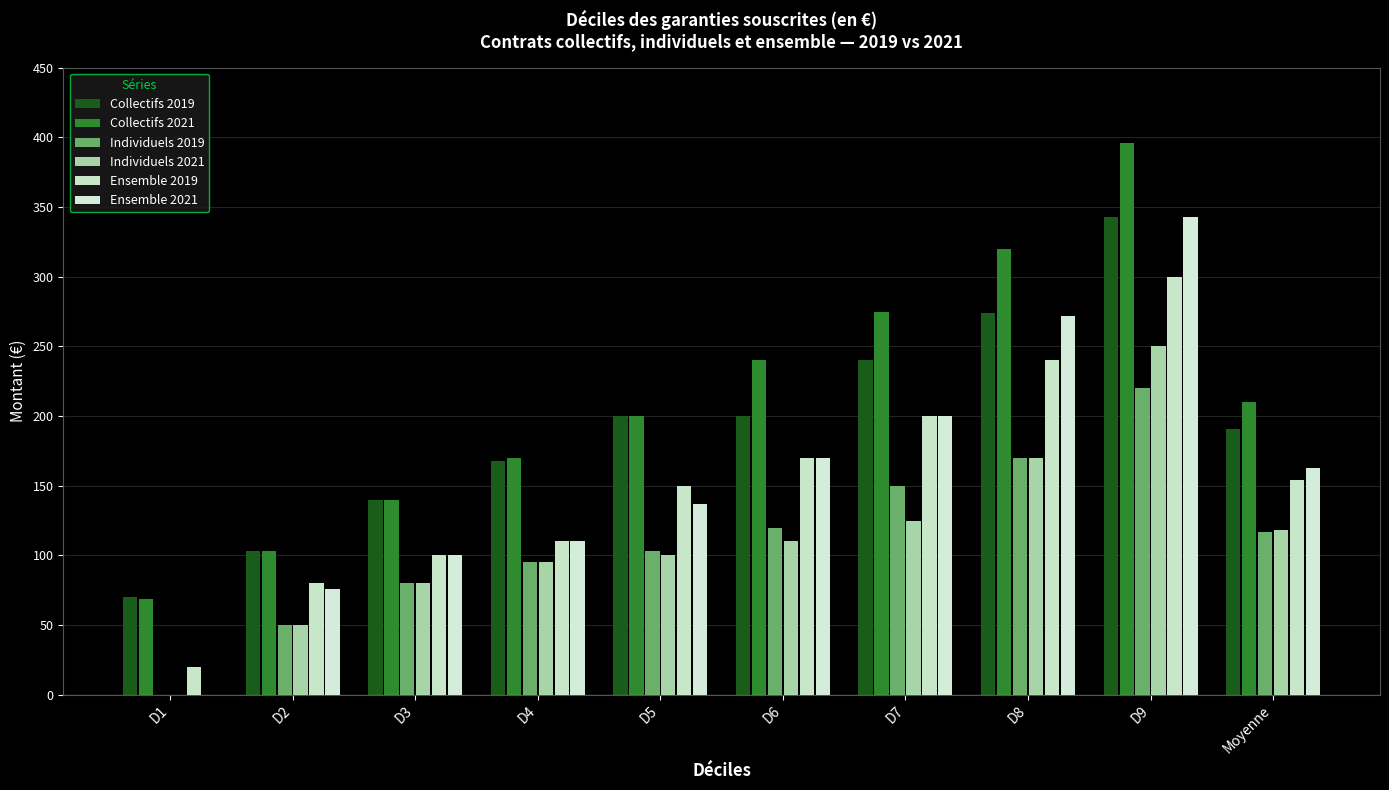

What is the average value of the Ensemble 2021 series?

157